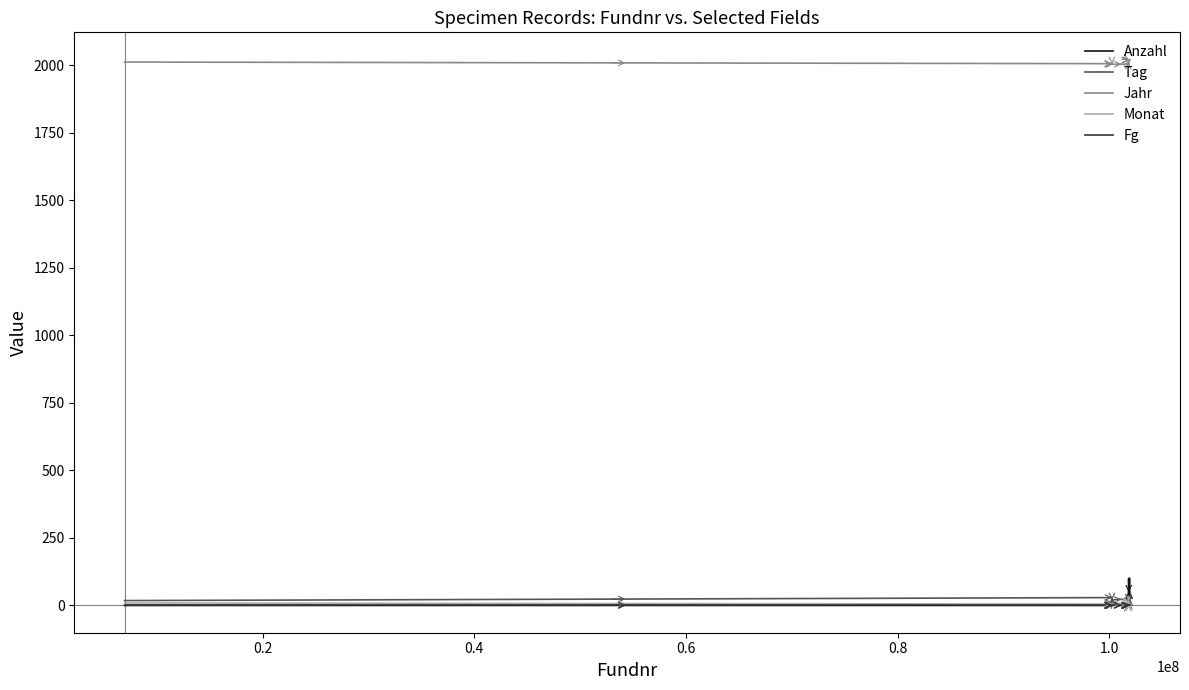

True or false: Jahr and Fg cross at least once.

False